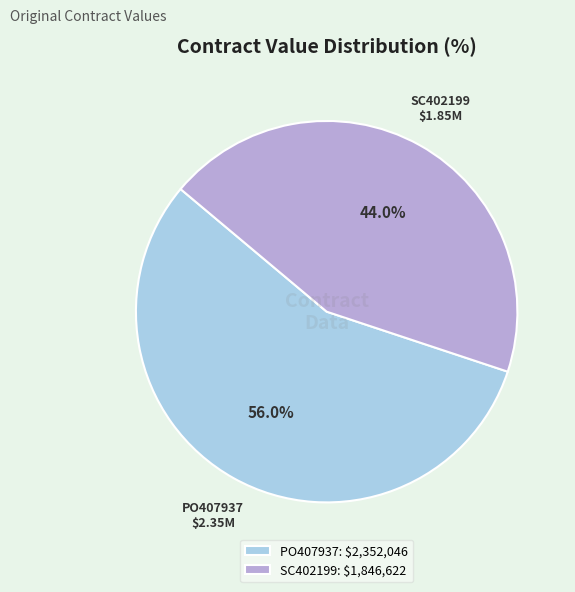

To the nearest percent, what percentage of the pie is PO407937?

56%